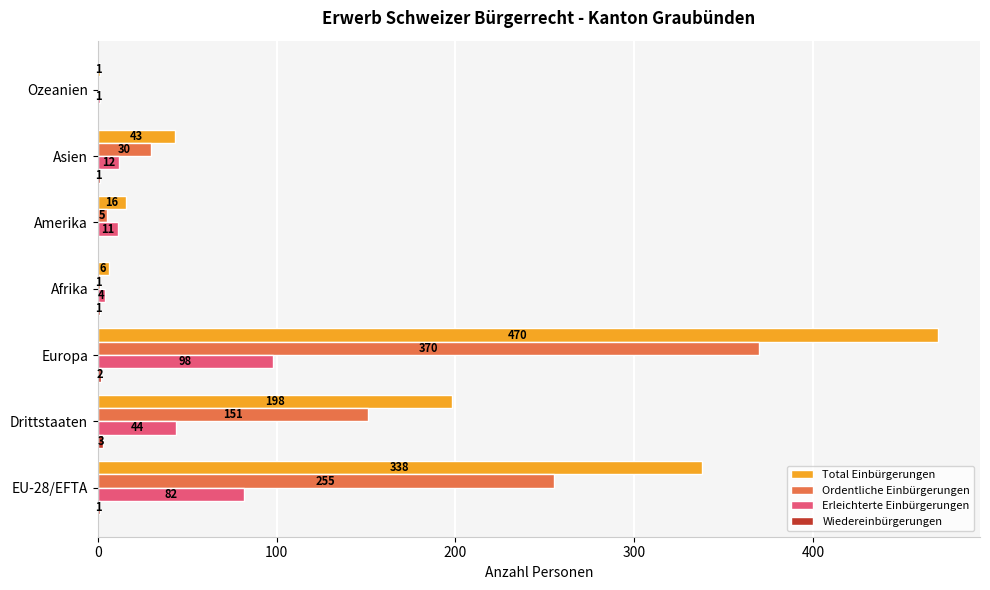

True or false: Erleichterte Einbürgerungen has a value of 44 at EU-28/EFTA.

False